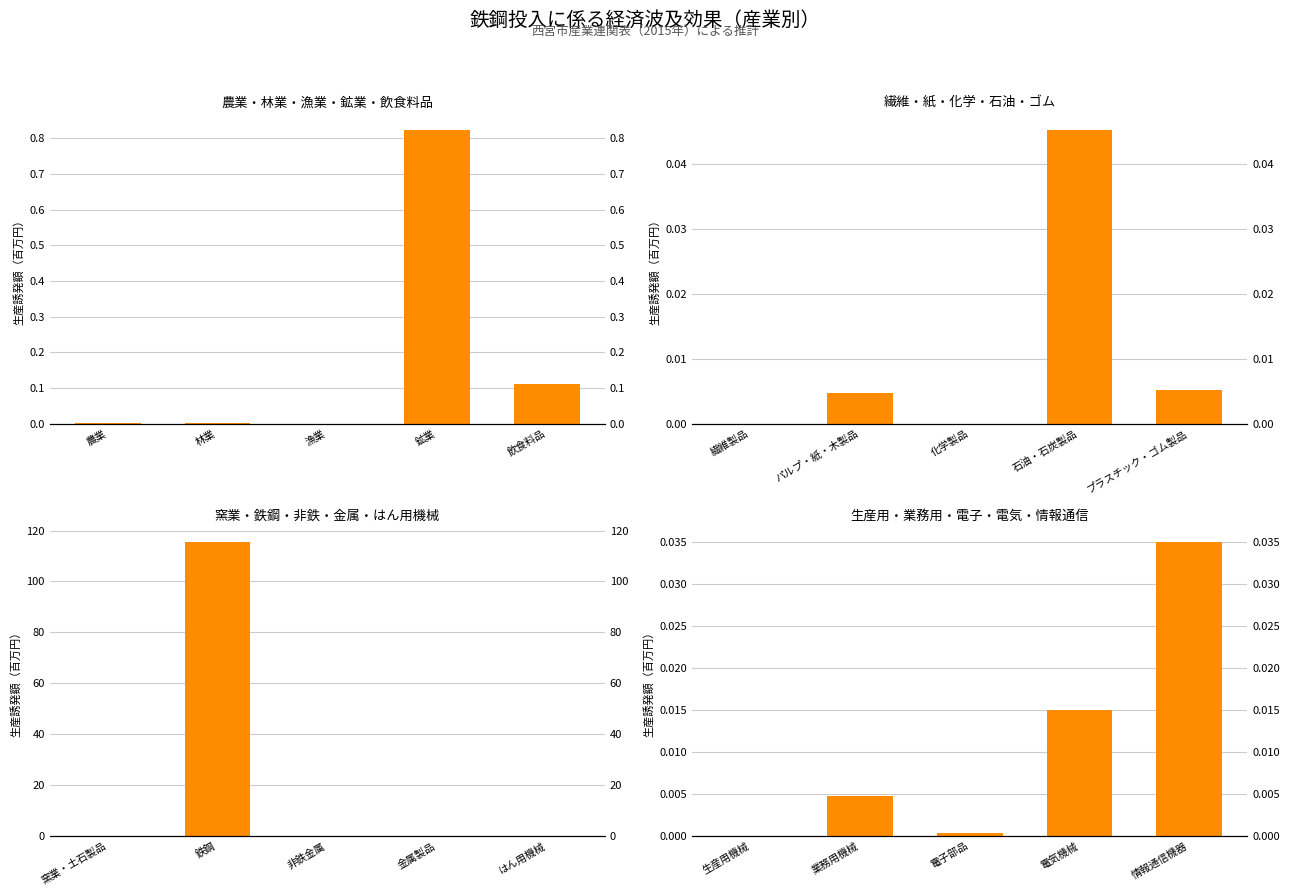

Count the number of data series in this chart.

1